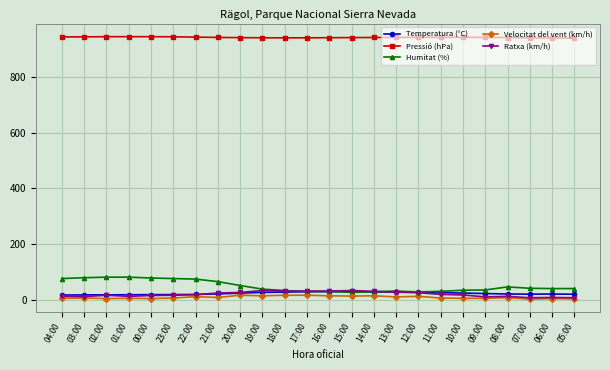

The value of Humitat (%) at 20:00 is 51.0. True or false?

True